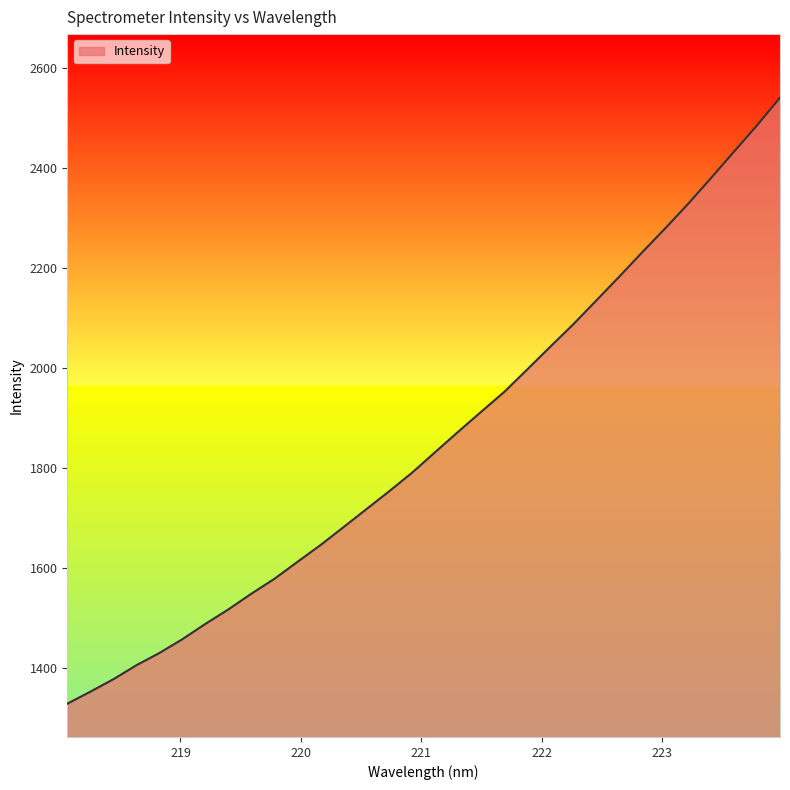

How many lines are shown in the chart?

1